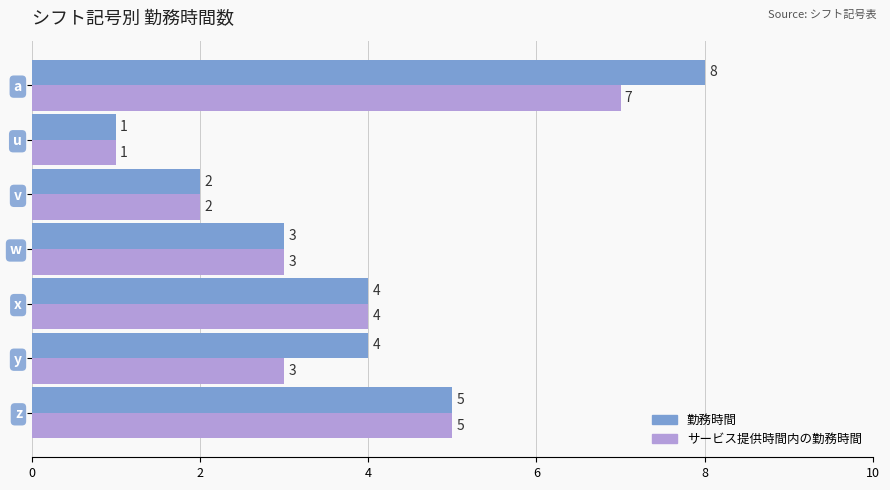

Read the サービス提供時間内の勤務時間 value at y.

3